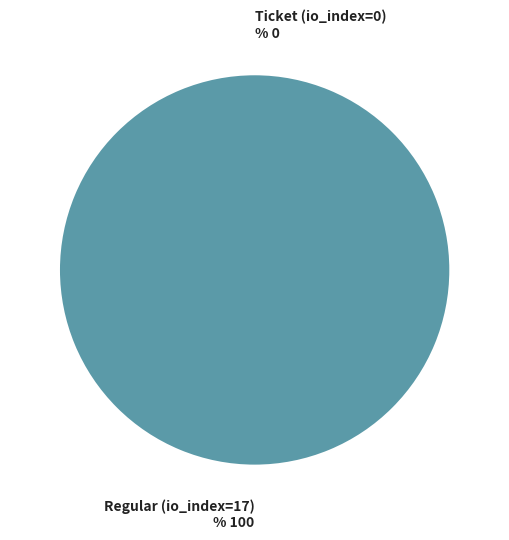

Rank the categories by value from lowest to highest.

Ticket (io_index=0), Regular (io_index=17)